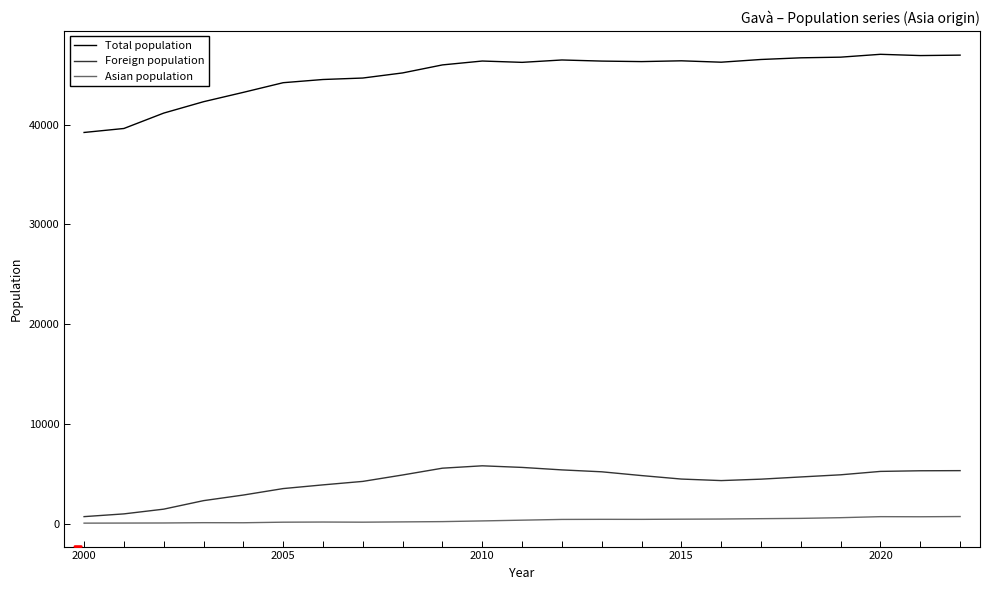

What is the minimum value shown in the chart?

45